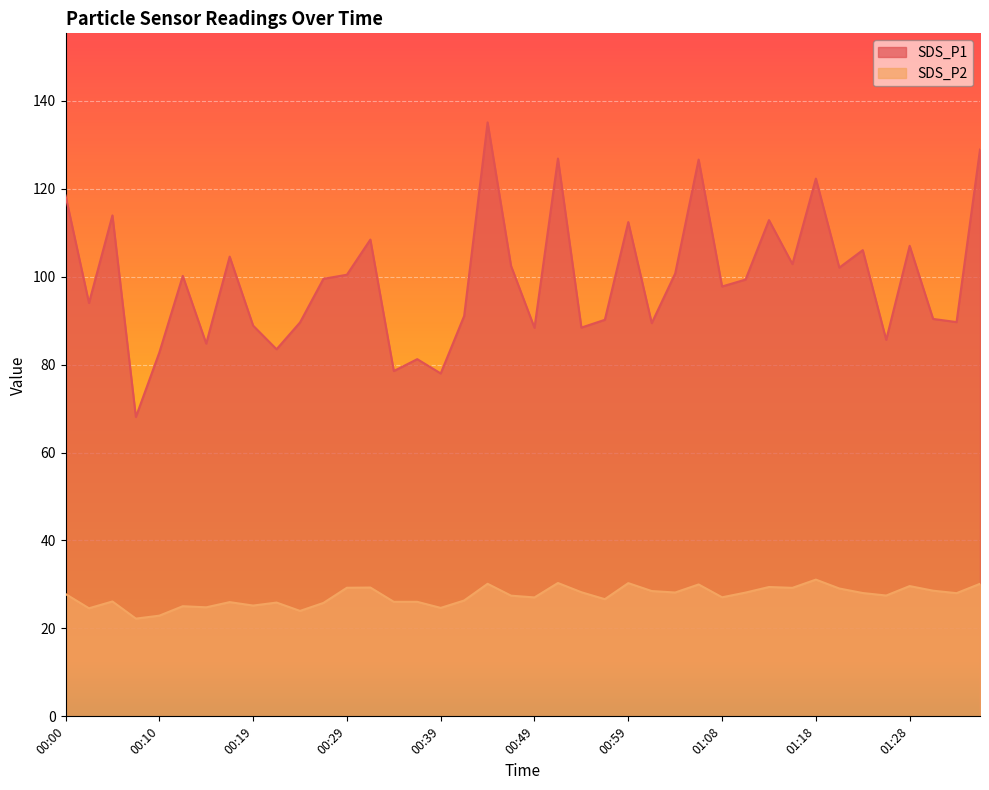

At which category is the sum across all series the highest?

00:44